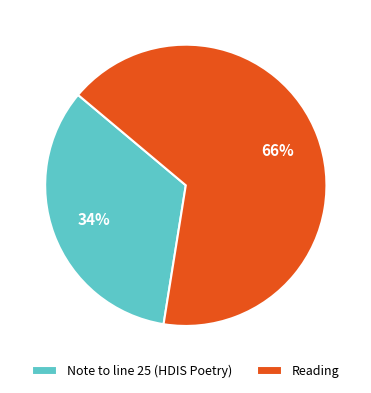

To the nearest percent, what percentage of the pie is Note to line 25 (HDIS Poetry)?

34%